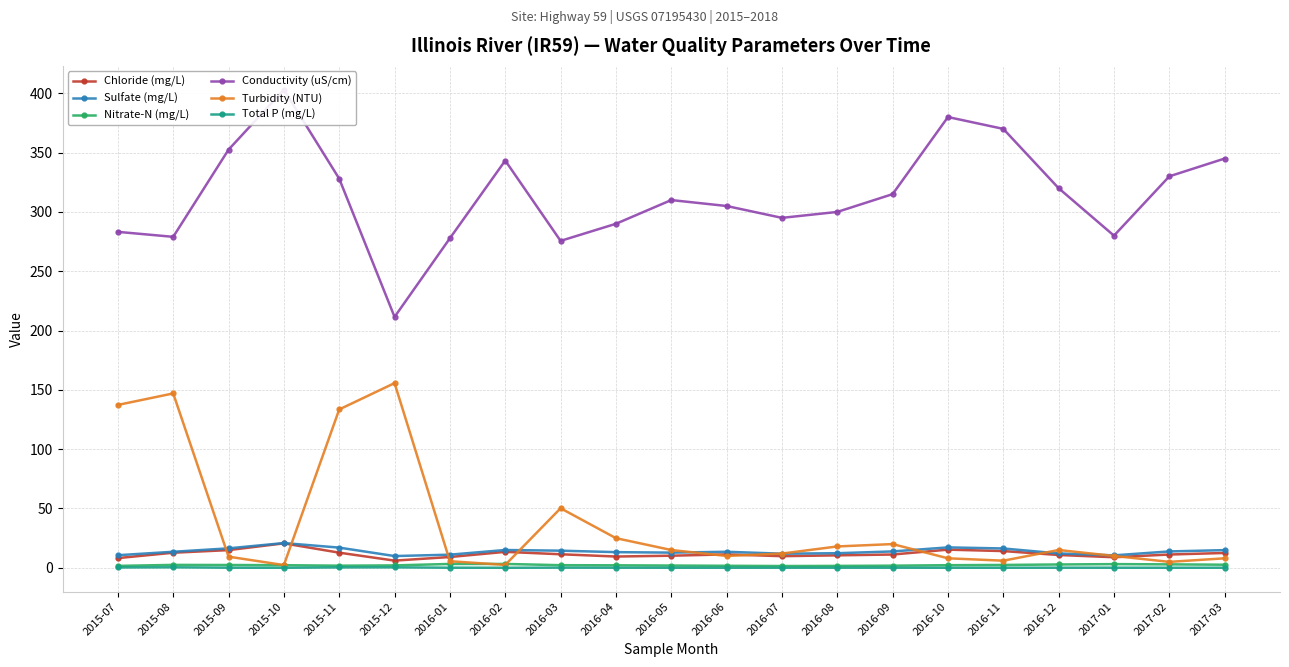

What is the label of the 7th point from the left?

2016-01